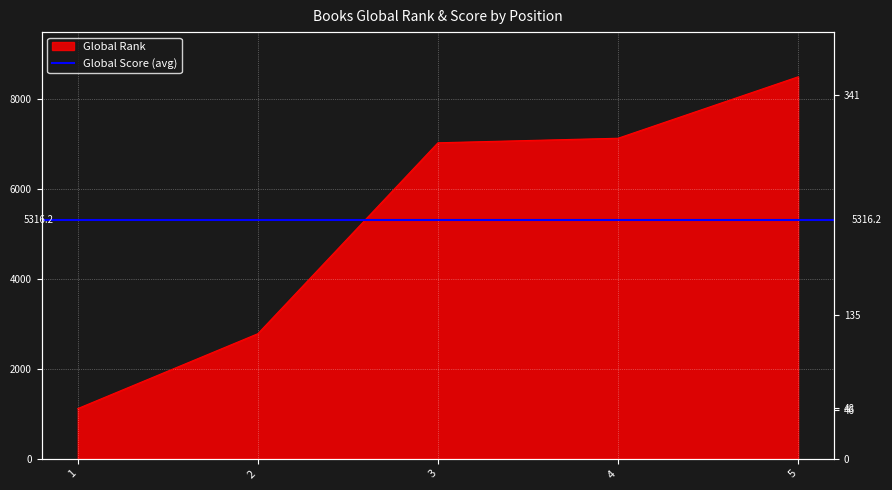

True or false: the data shows 10658 at 4.

False